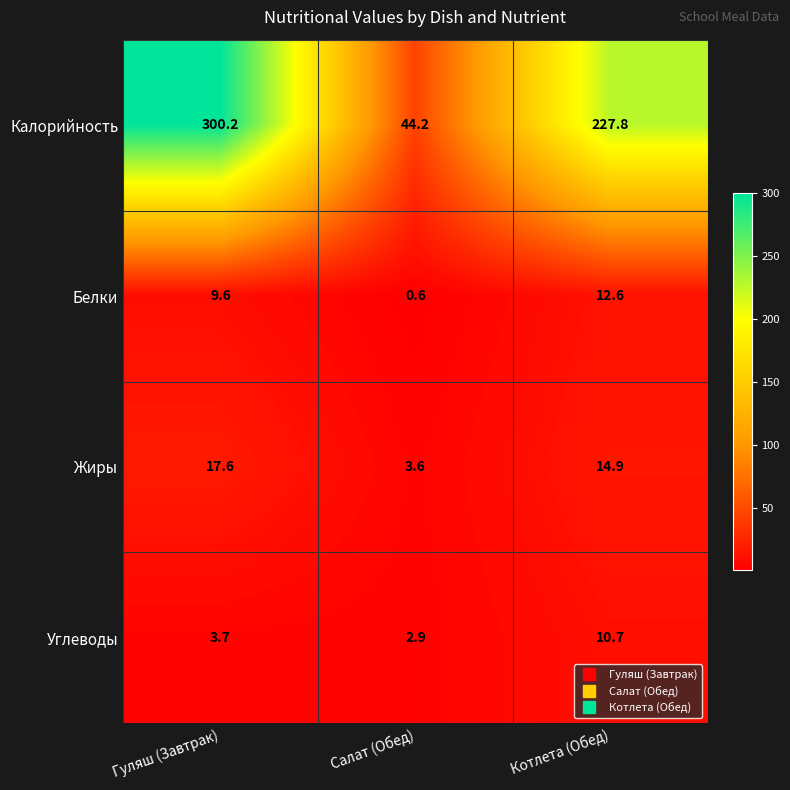

Is the value of Жиры at Котлета (Обед) greater than the value of Углеводы at Салат (Обед)?

Yes